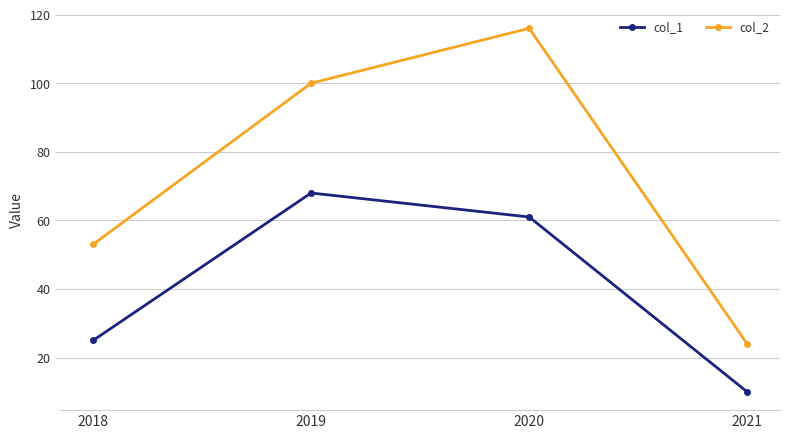

What is the minimum value shown in the chart?

10